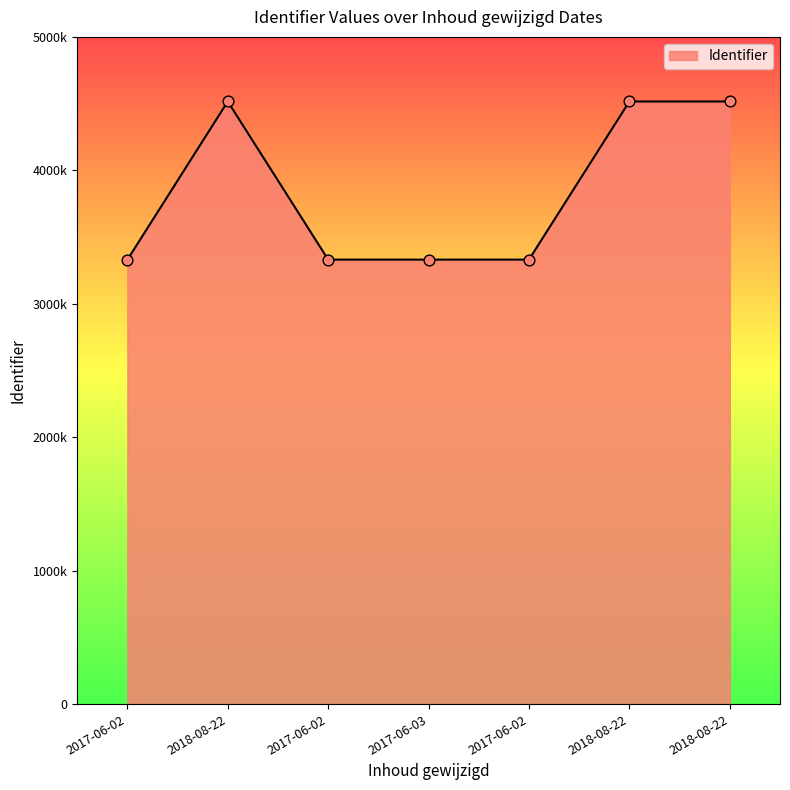

What is the change in value from 2018-08-22 to 2018-08-22?

+19